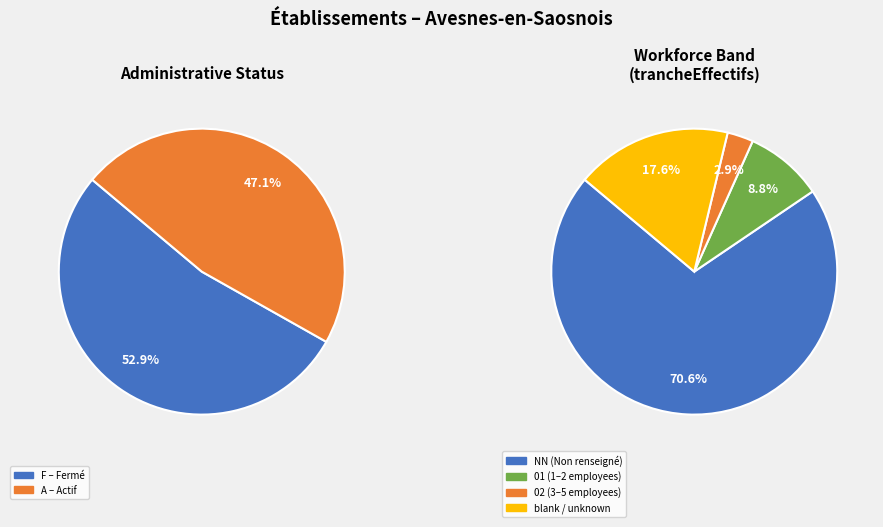

Which slice is the smallest?

02